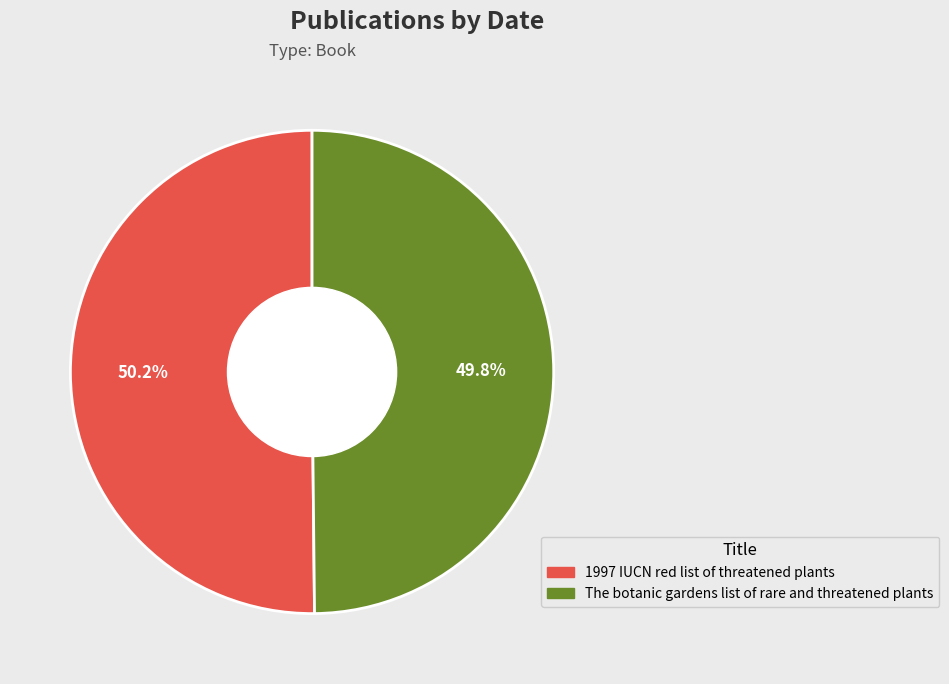

Combined, what portion of the pie is The botanic gardens list of rare and threatened plants and 1997 IUCN red list of threatened plants?

100.0%